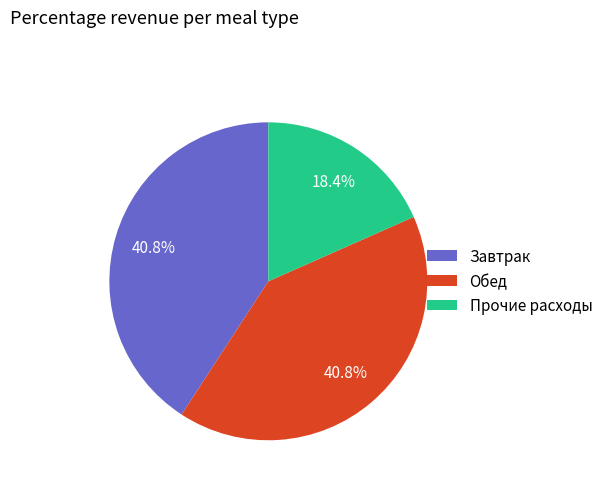

Is there any slice that represents more than half of the pie?

No